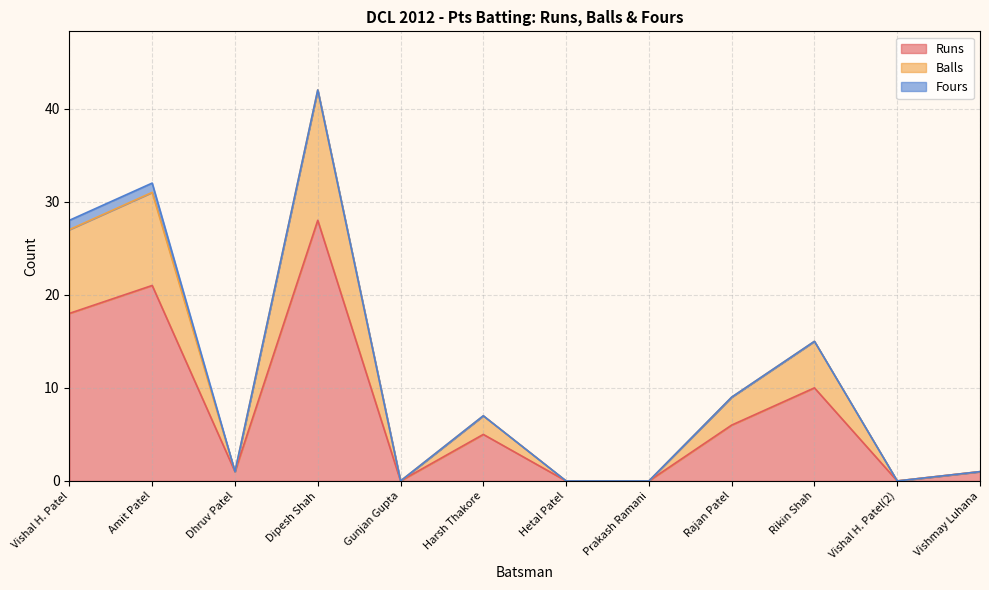

Where is the first local minimum for Balls?

Dhruv Patel